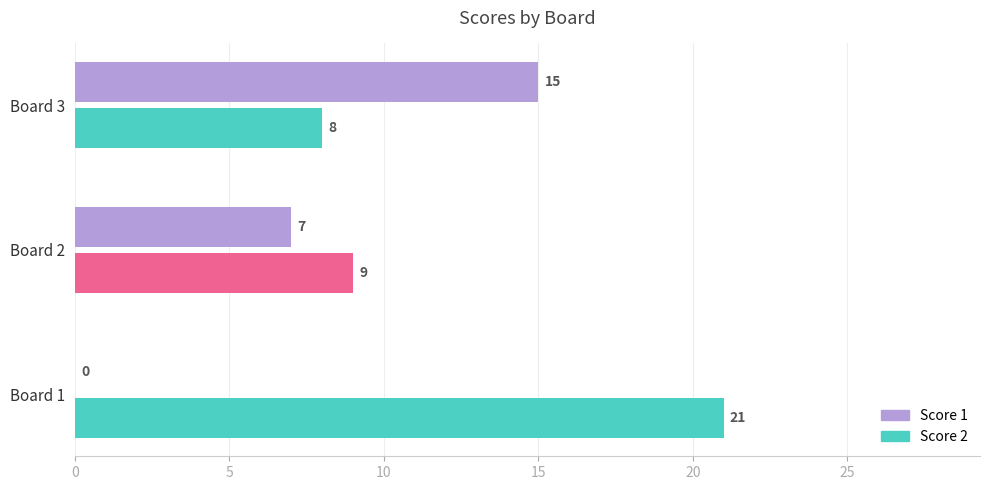

Is it true that Score 2 equals 8 at Board 3?

True